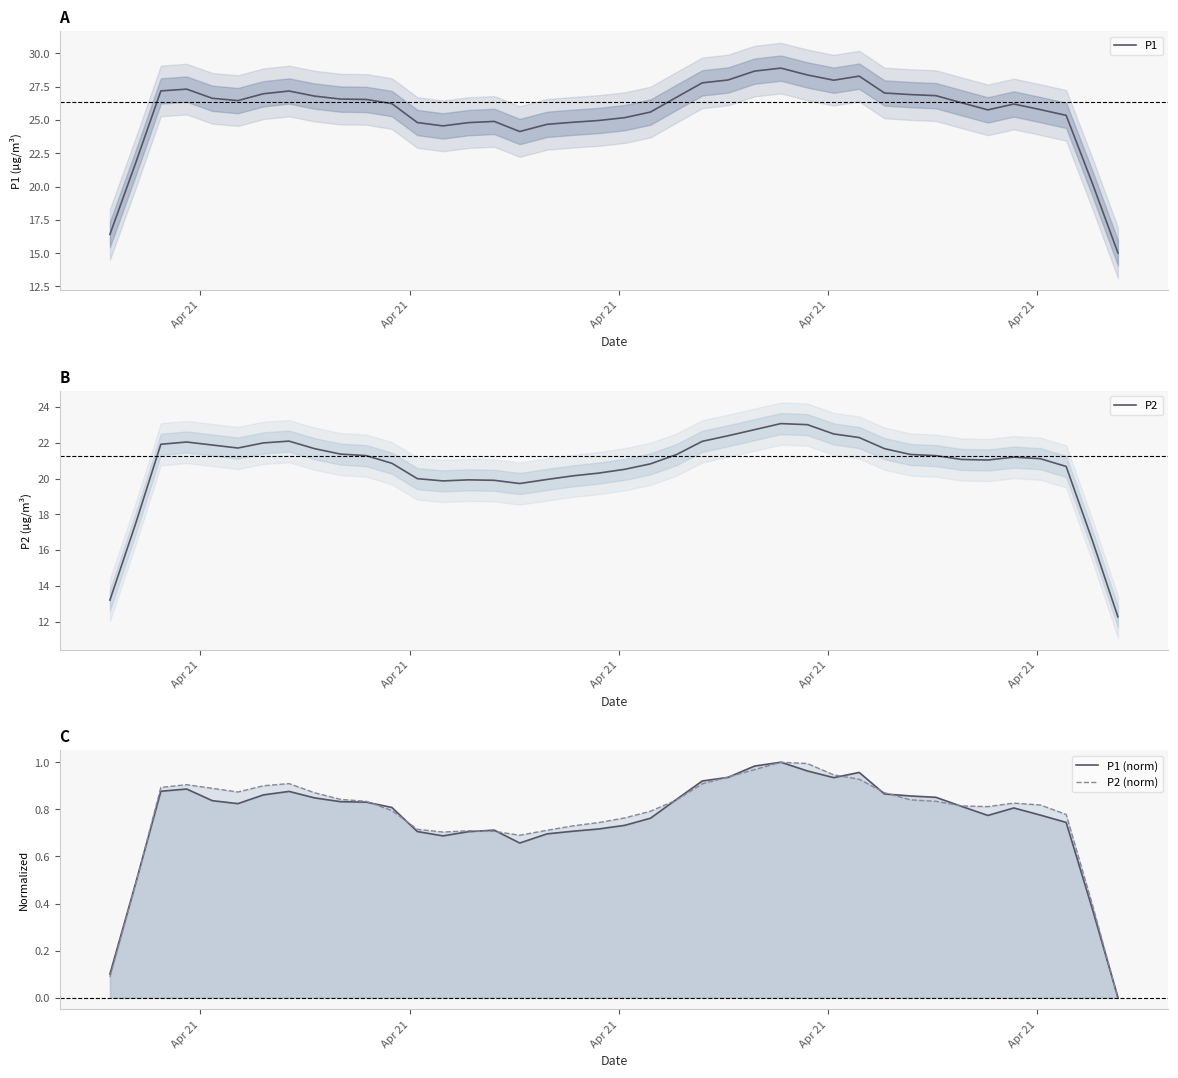

What is the lowest value of the P2 series?

12.3